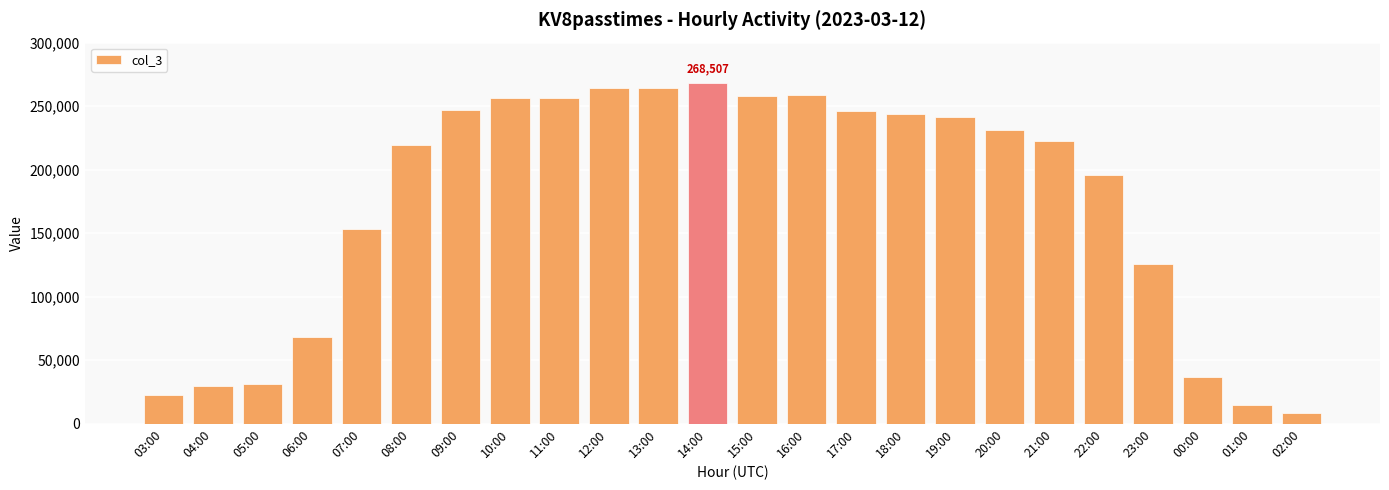

What is the ratio of the value at 06:00 to the value at 19:00?

0.3